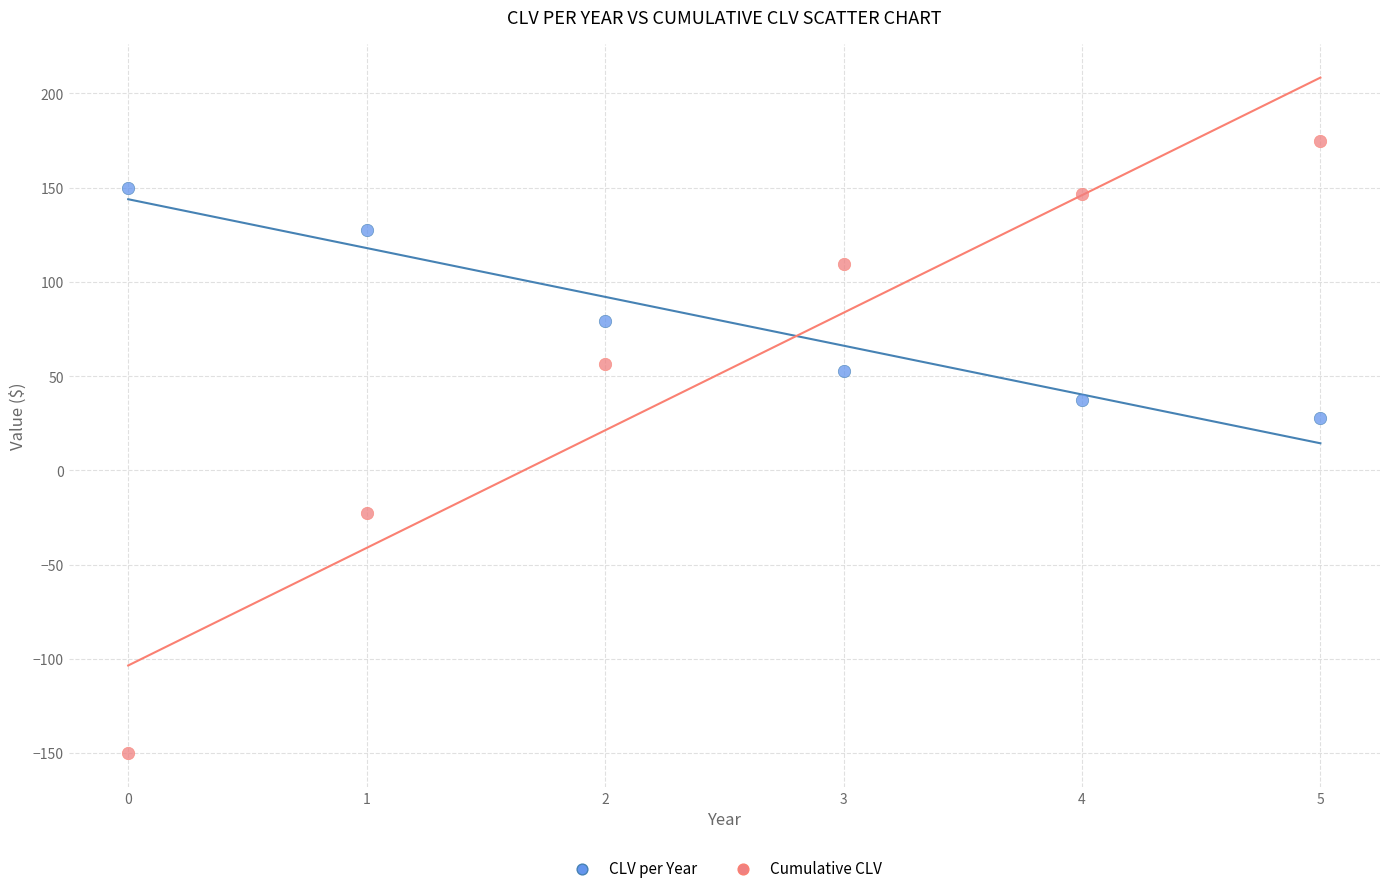

Which series contains the lowest Y value?

Cumulative CLV